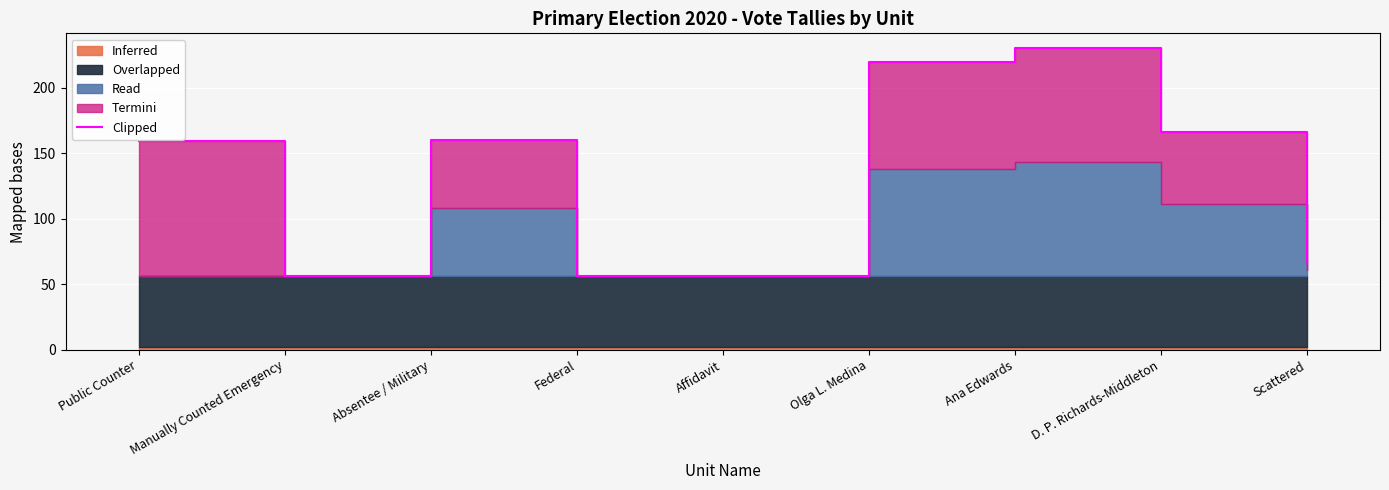

Is it true that the value at Ana Edwards is 230?

True